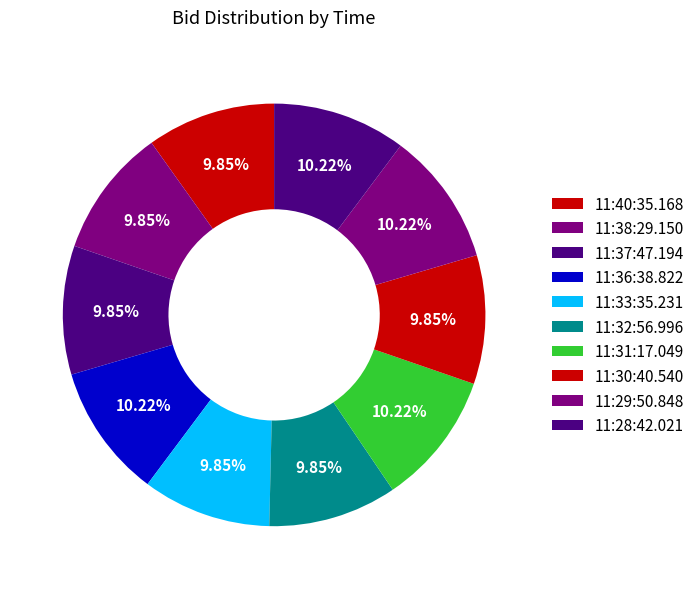

To the nearest percent, what is the combined percentage of 11:36:38.822 and 11:32:56.996?

20%